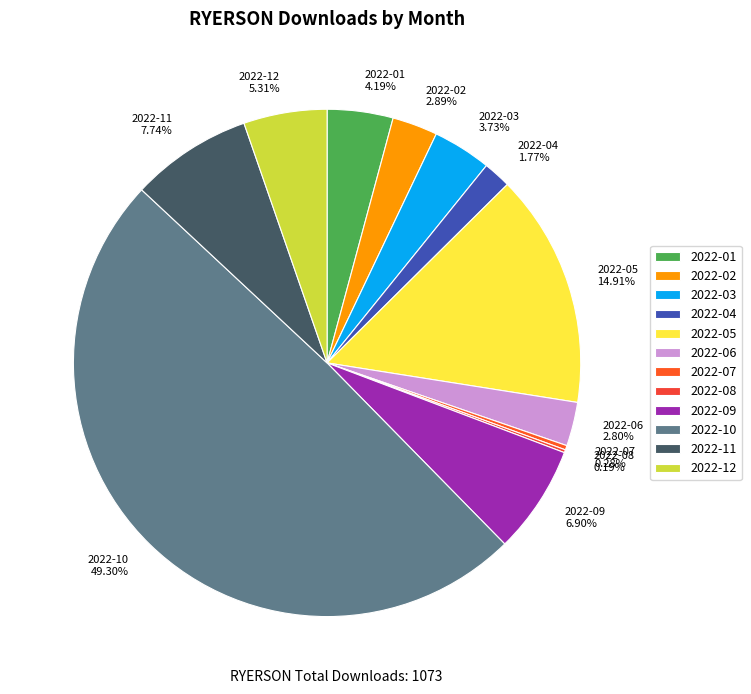

How much of the chart is everything except 2022-12?

94.7%